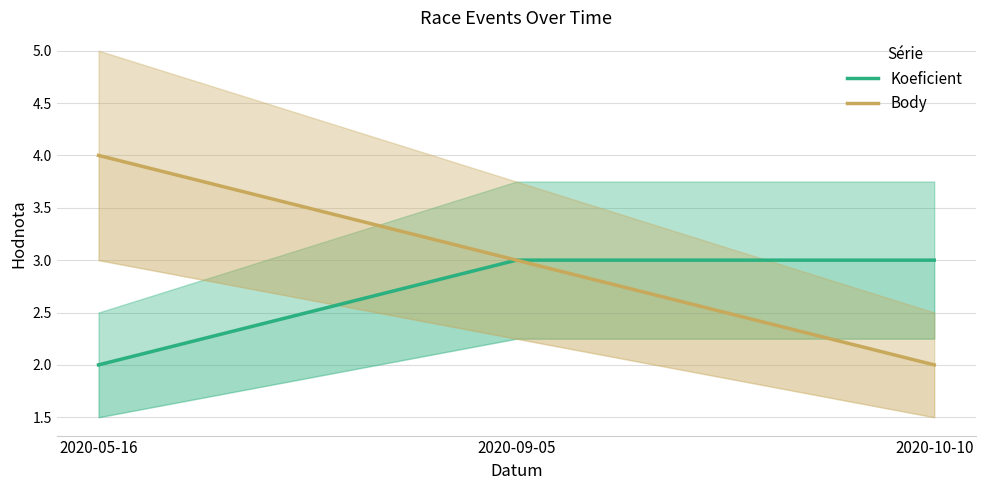

How many values in the Body series are below 3?

1